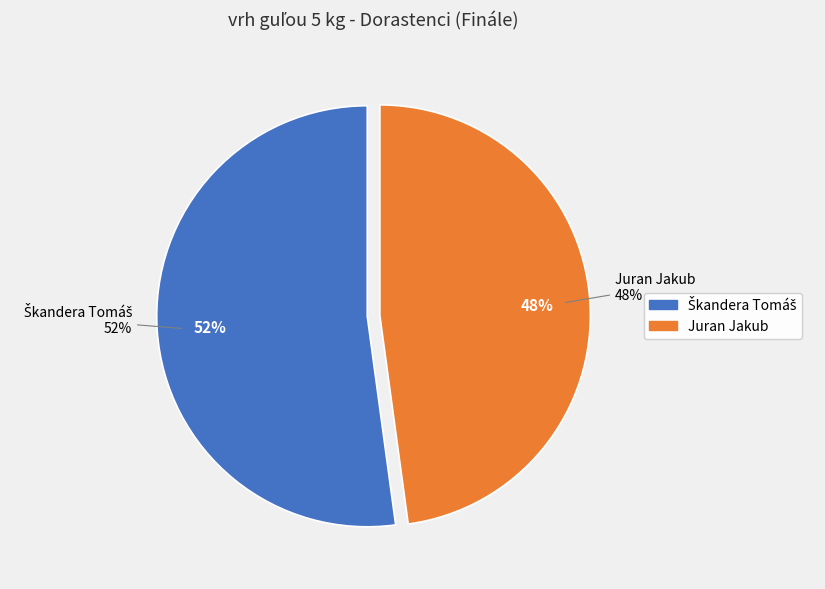

Between Škandera Tomáš and Juran Jakub, which is larger?

Škandera Tomáš